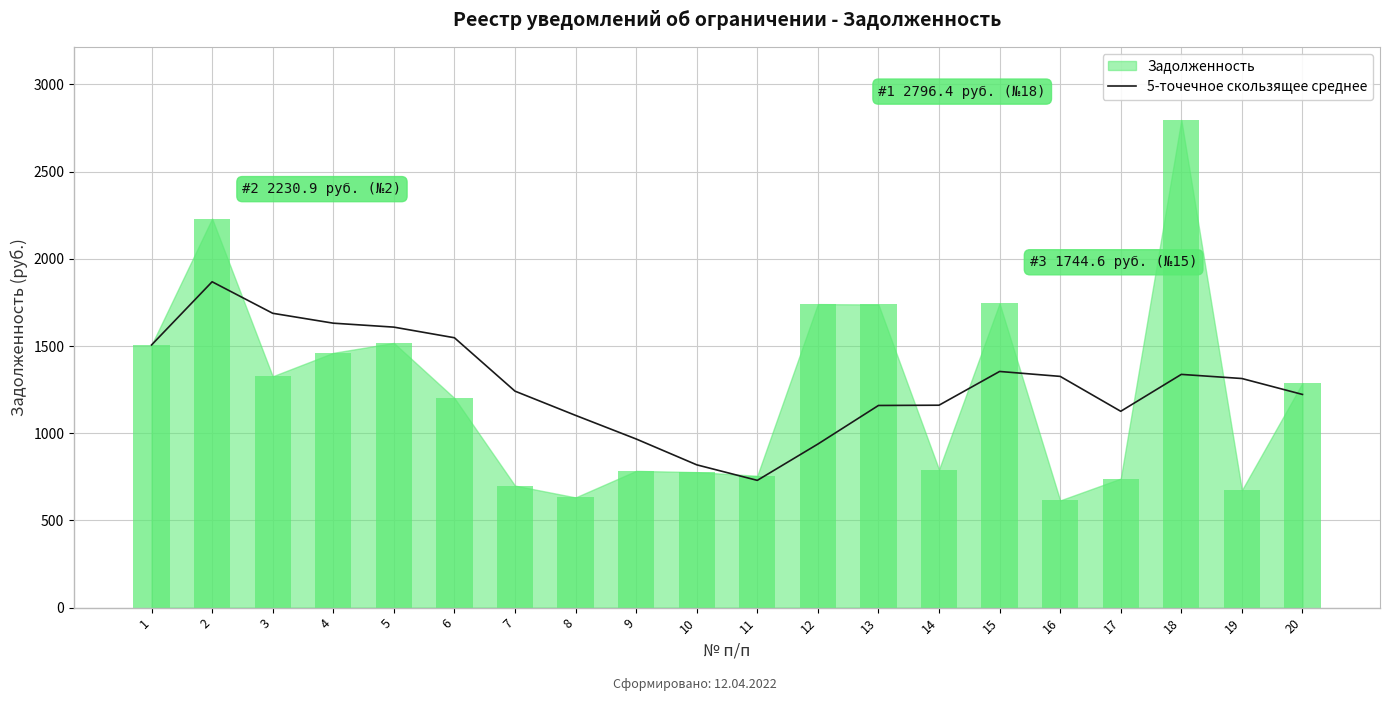

True or false: the data shows 860.3 at 5.

False